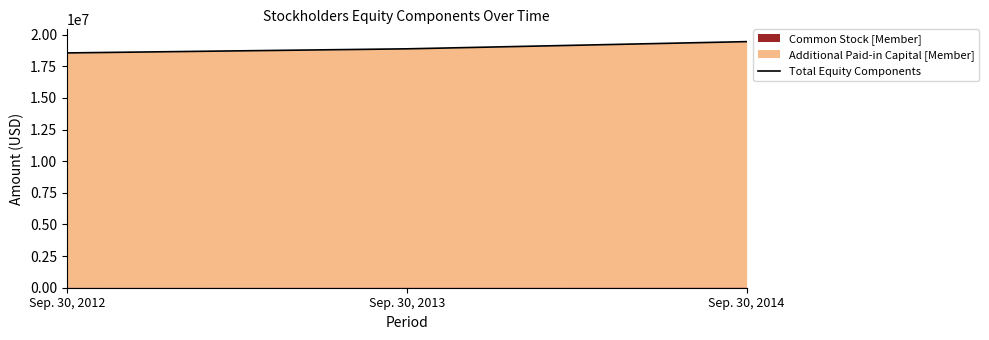

Reading left to right, list all the values displayed in this chart.

Sep. 30, 2012=18550021	Sep. 30, 2013=18872853	Sep. 30, 2014=19441635